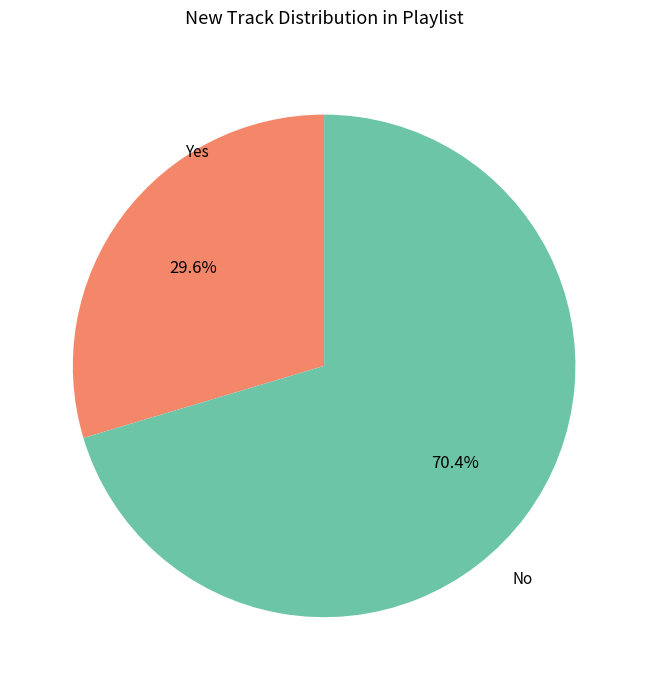

Is there a majority slice in this chart?

Yes